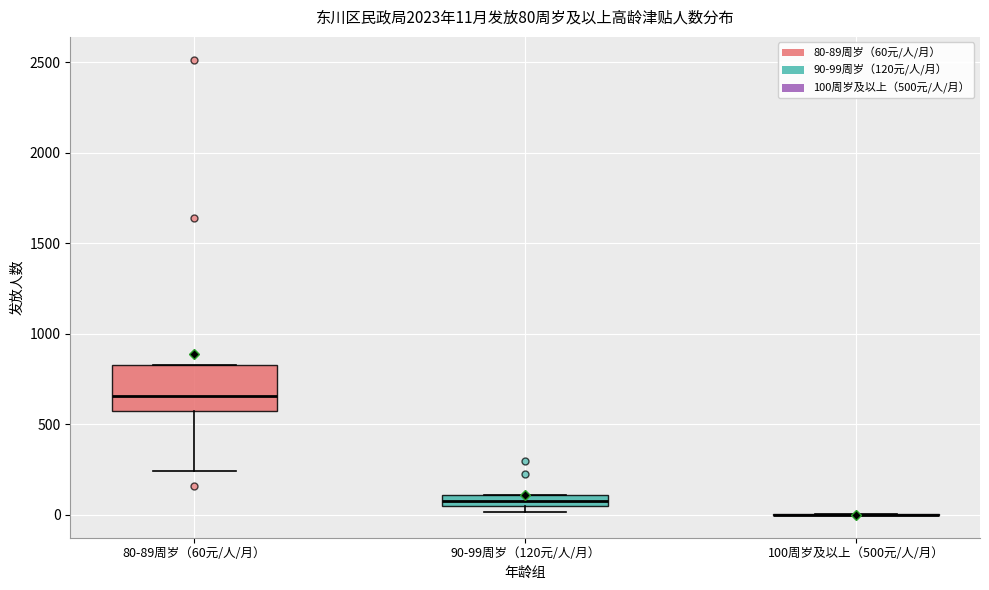

Comparing the boxes themselves (not the whiskers), which one is the tallest?

80-89周岁（60元/人/月）